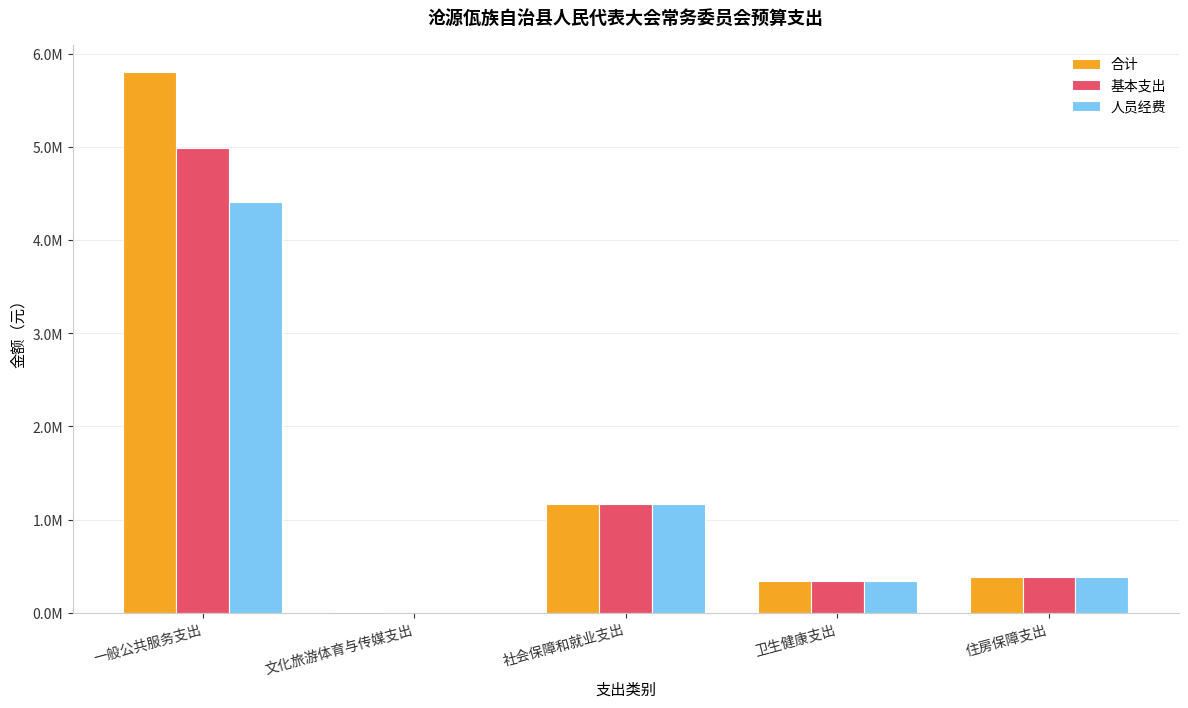

At how many categories does at least one series exceed 4887724?

1